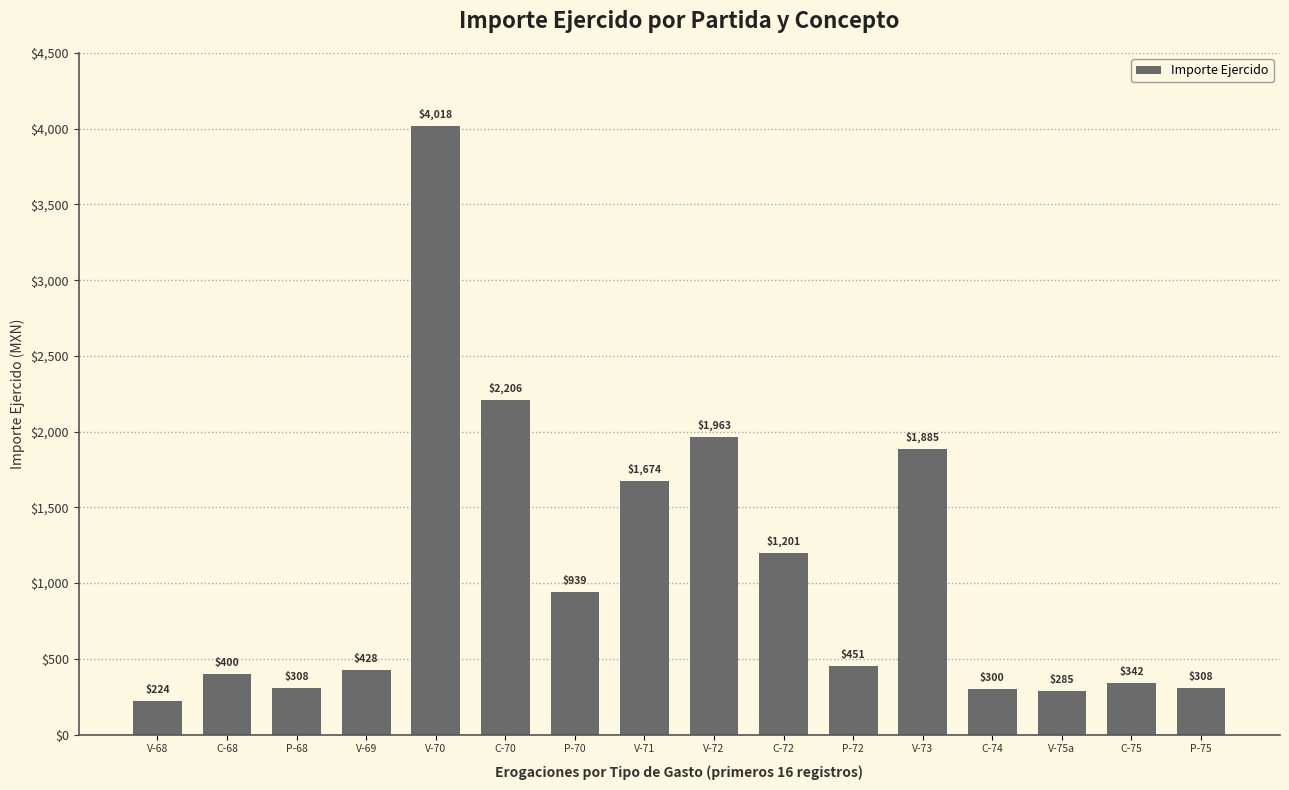

What is the greatest value displayed?

4018.0